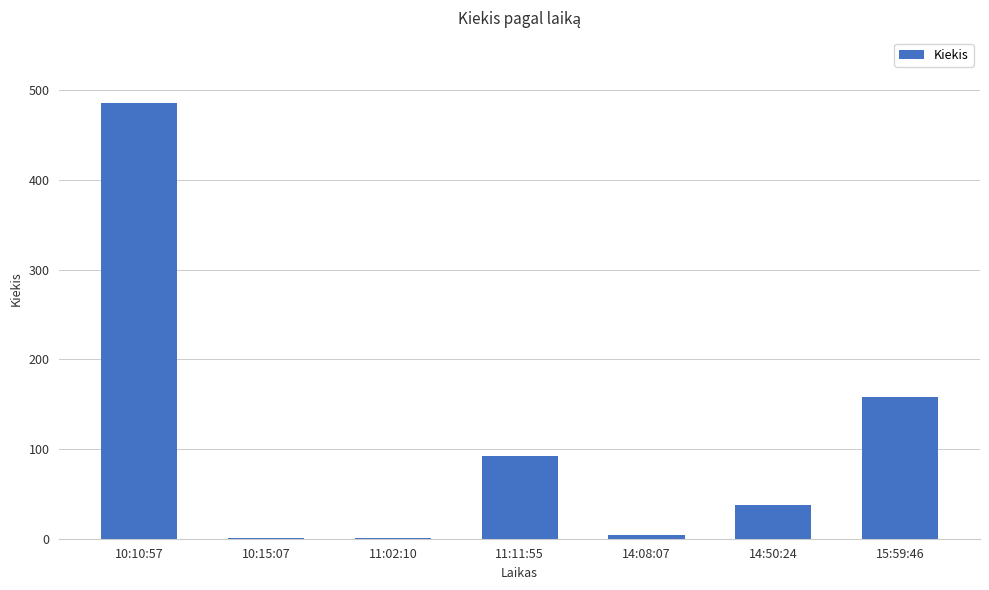

How many series are shown in this chart?

1